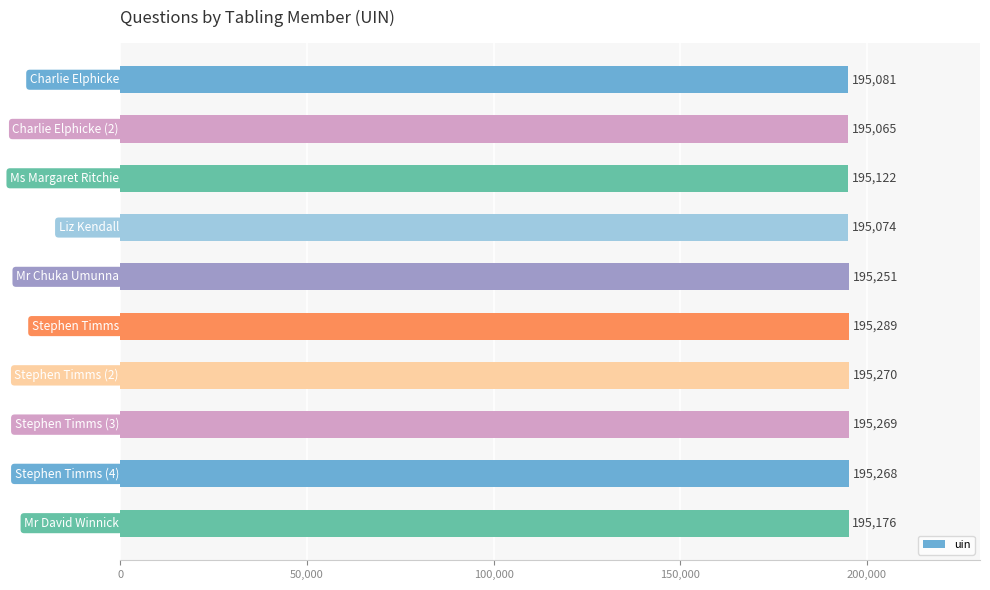

What is the value of the 10th bar from the top?

195176